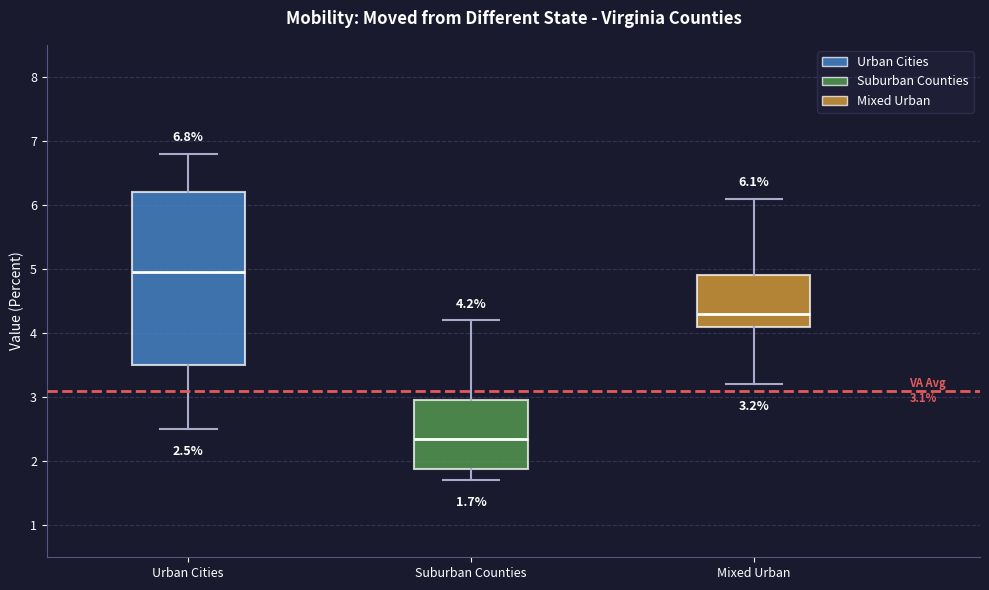

Comparing the boxes themselves (not the whiskers), which one is the tallest?

Urban Cities